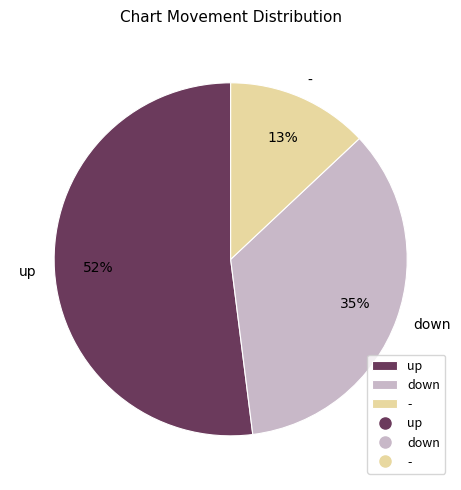

Which category has the biggest portion of the pie?

up